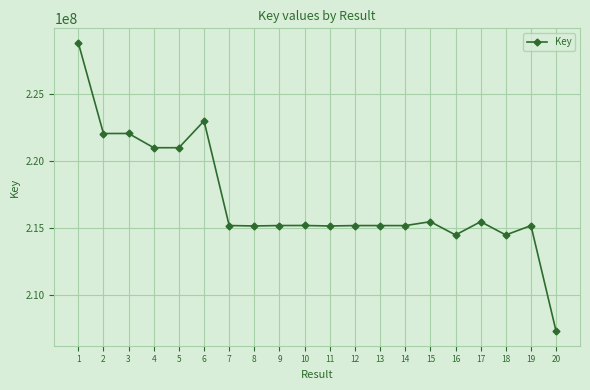

True or false: there are more than 0 points higher than both neighbors.

True